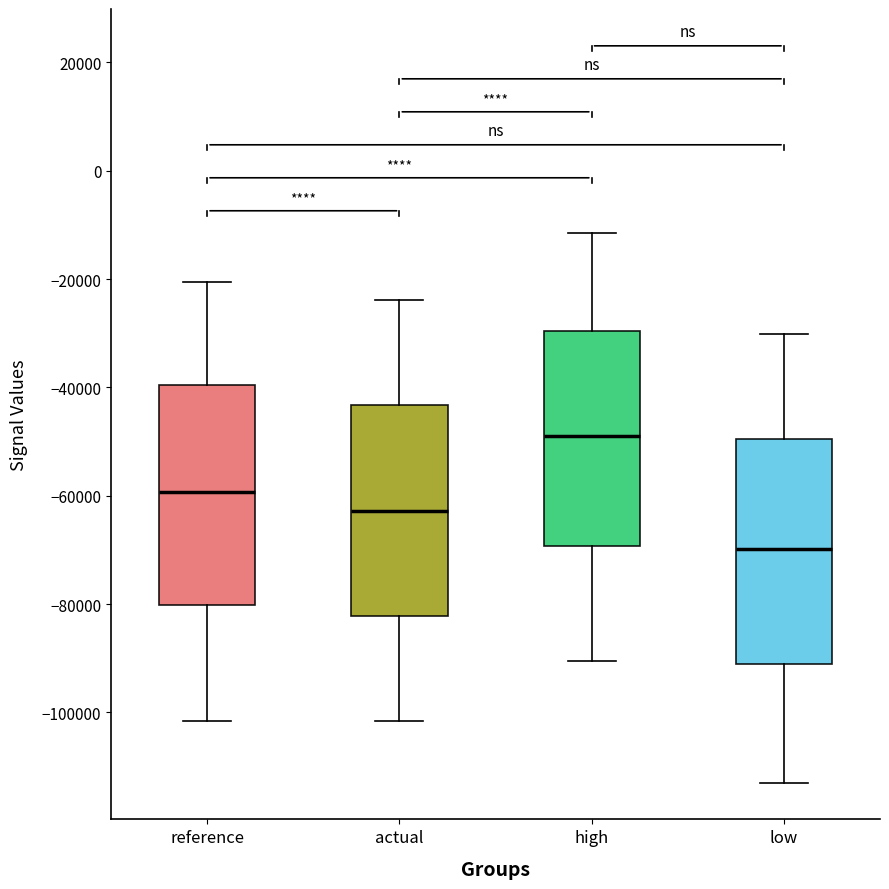

Which box has the highest median line?

high